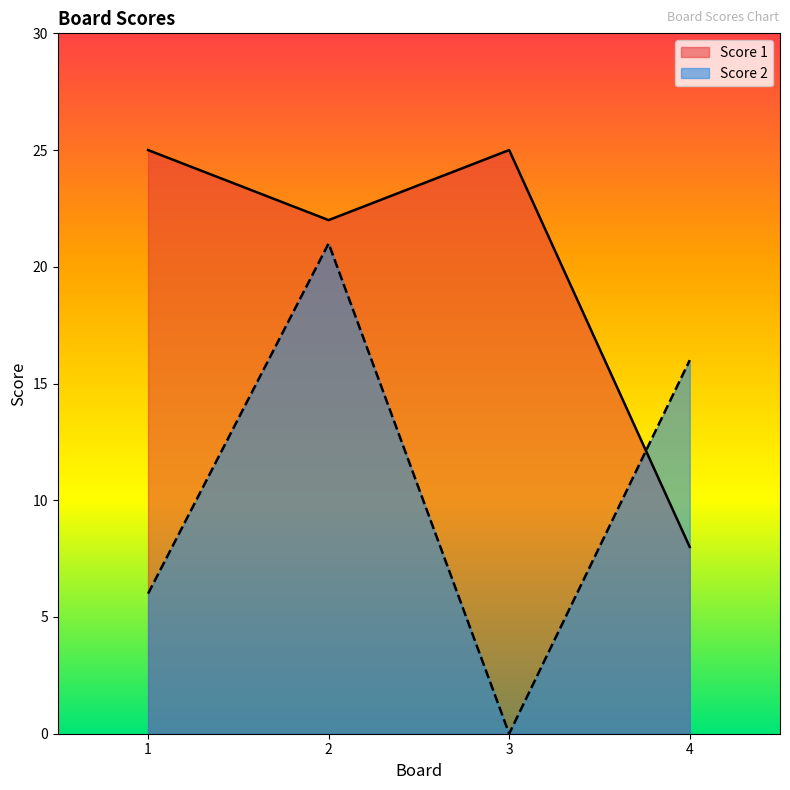

Which category has the lowest value in the Score 2 series?

3